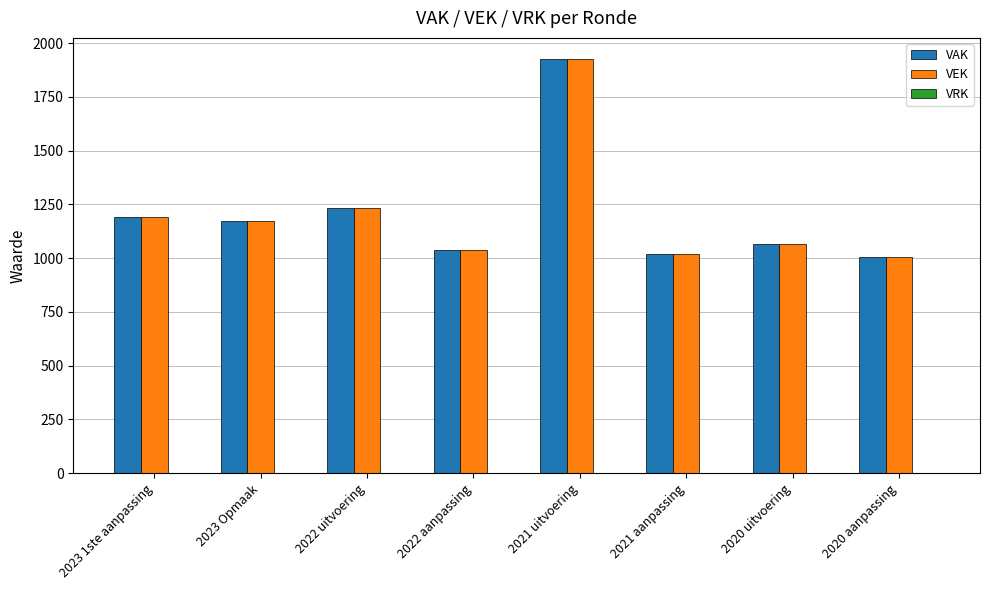

What is the difference between the maximum and second lowest values in the VEK series?

907